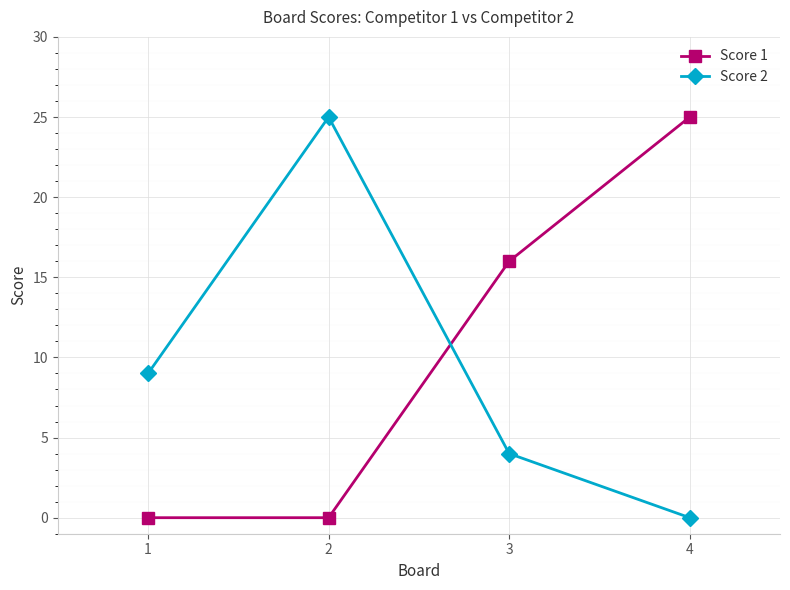

Count the number of data series in this chart.

2